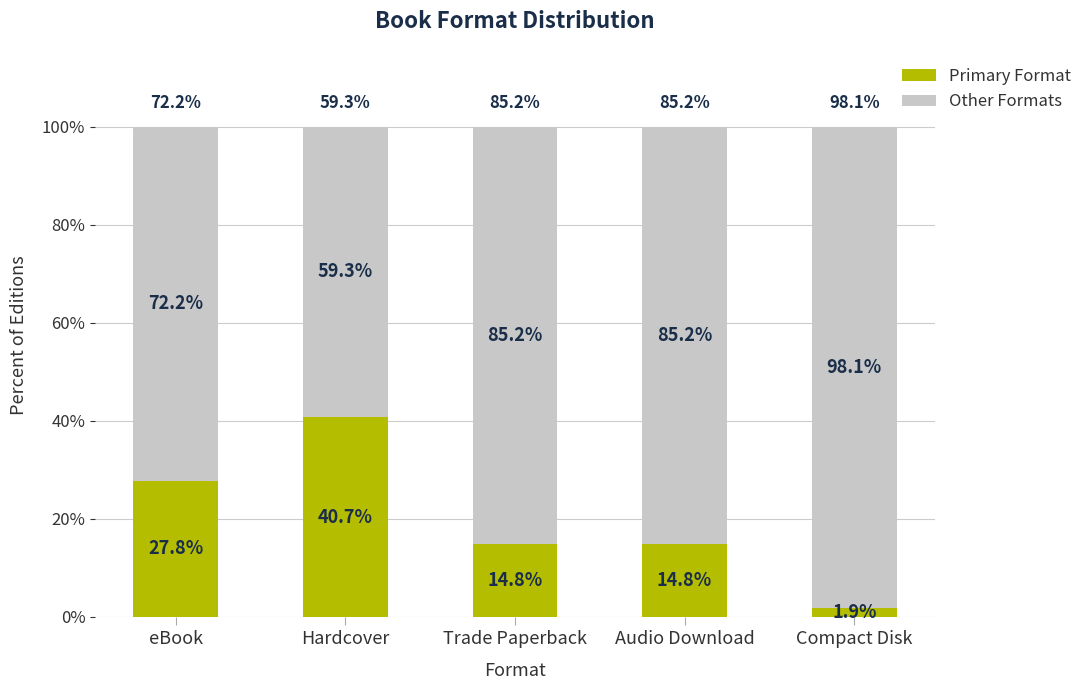

Does the chart contain any negative values?

No